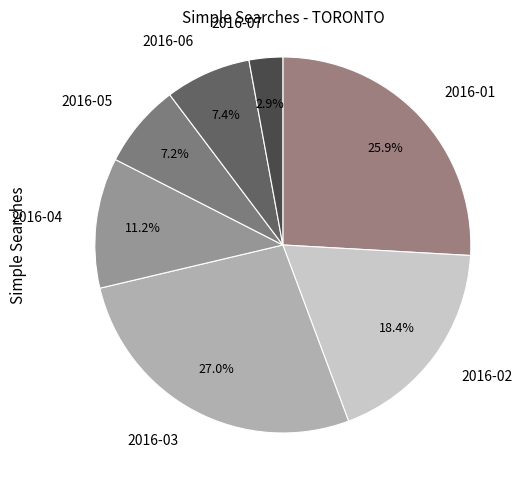

Is it true that 2016-07 is 3% of the pie?

True